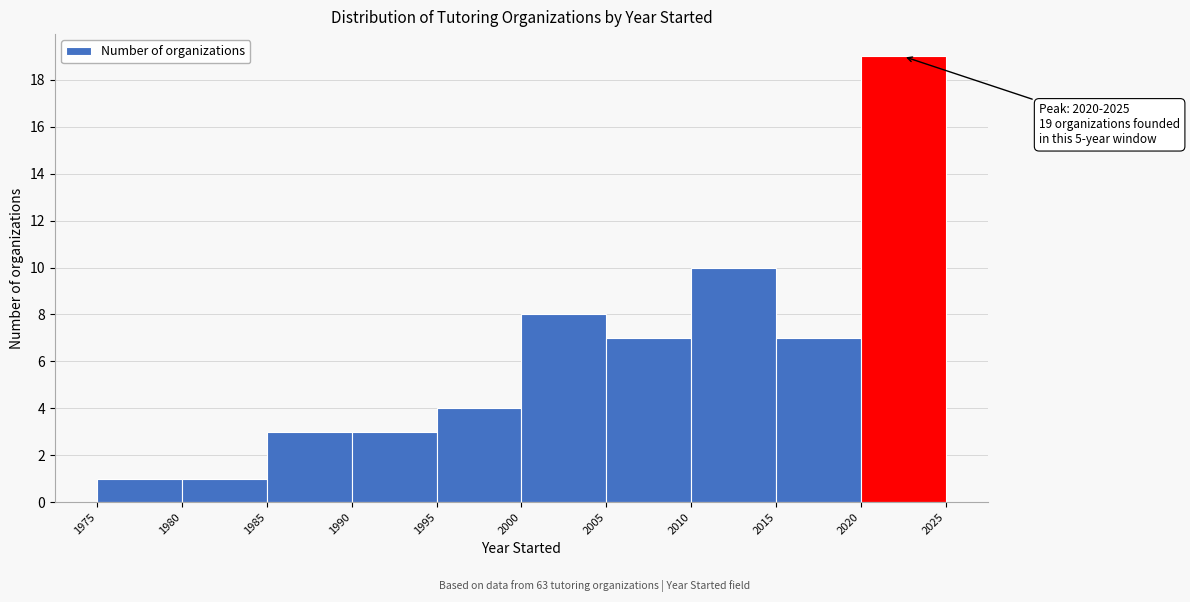

Over which range of the x-axis is the bar tallest?

2020 to 2025